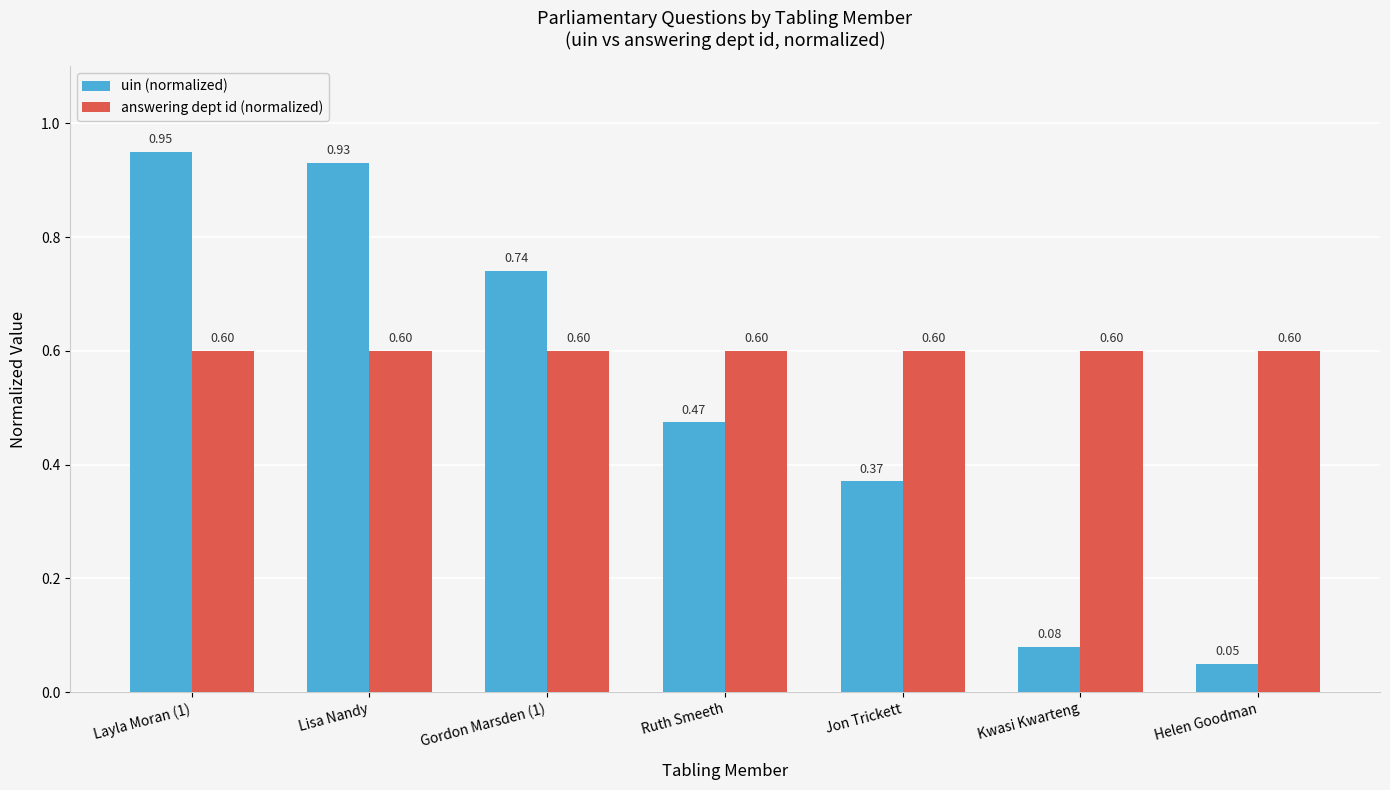

What is the value of the answering dept id (normalized) bar at the 7th from the left?

0.6